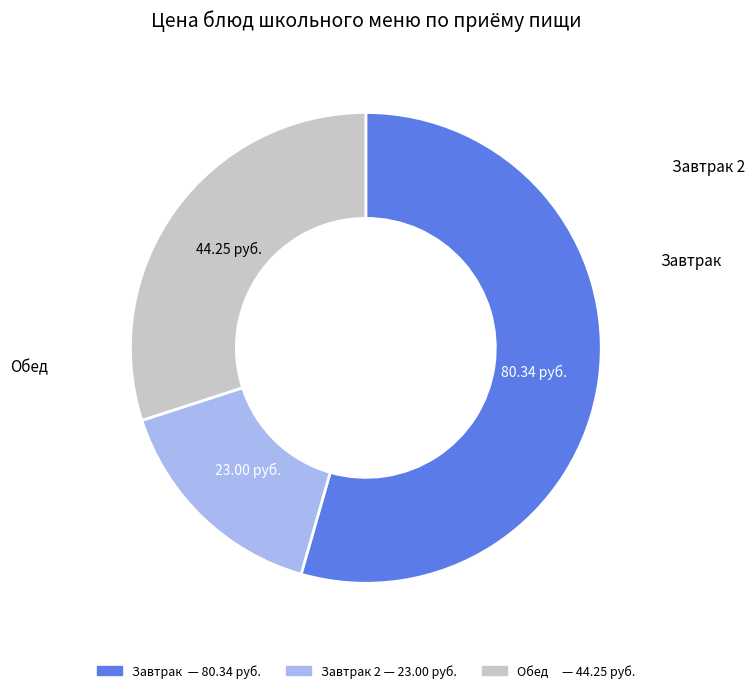

How many segments does this pie chart have?

3